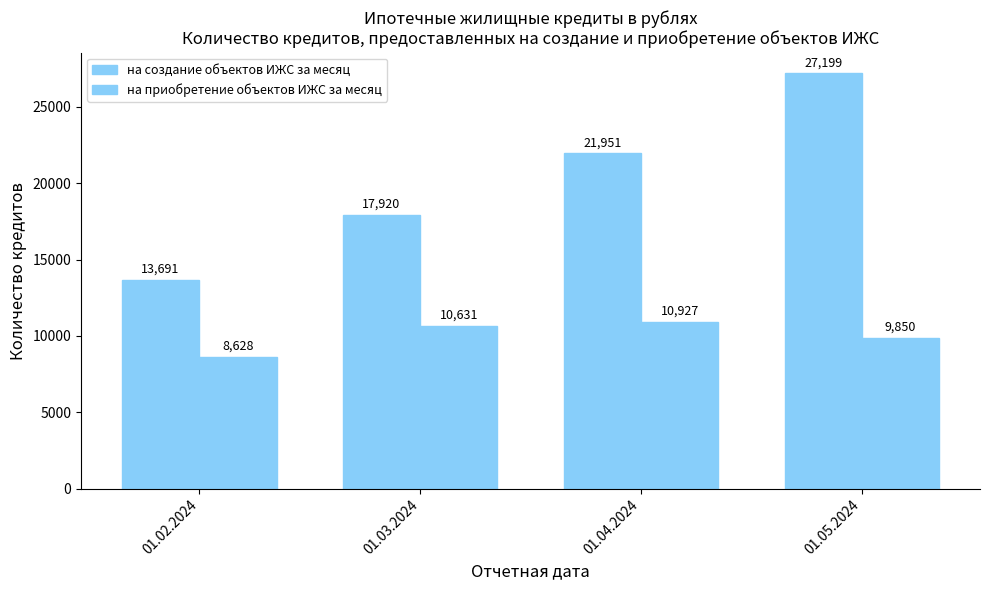

How many categories are shown in the chart?

4